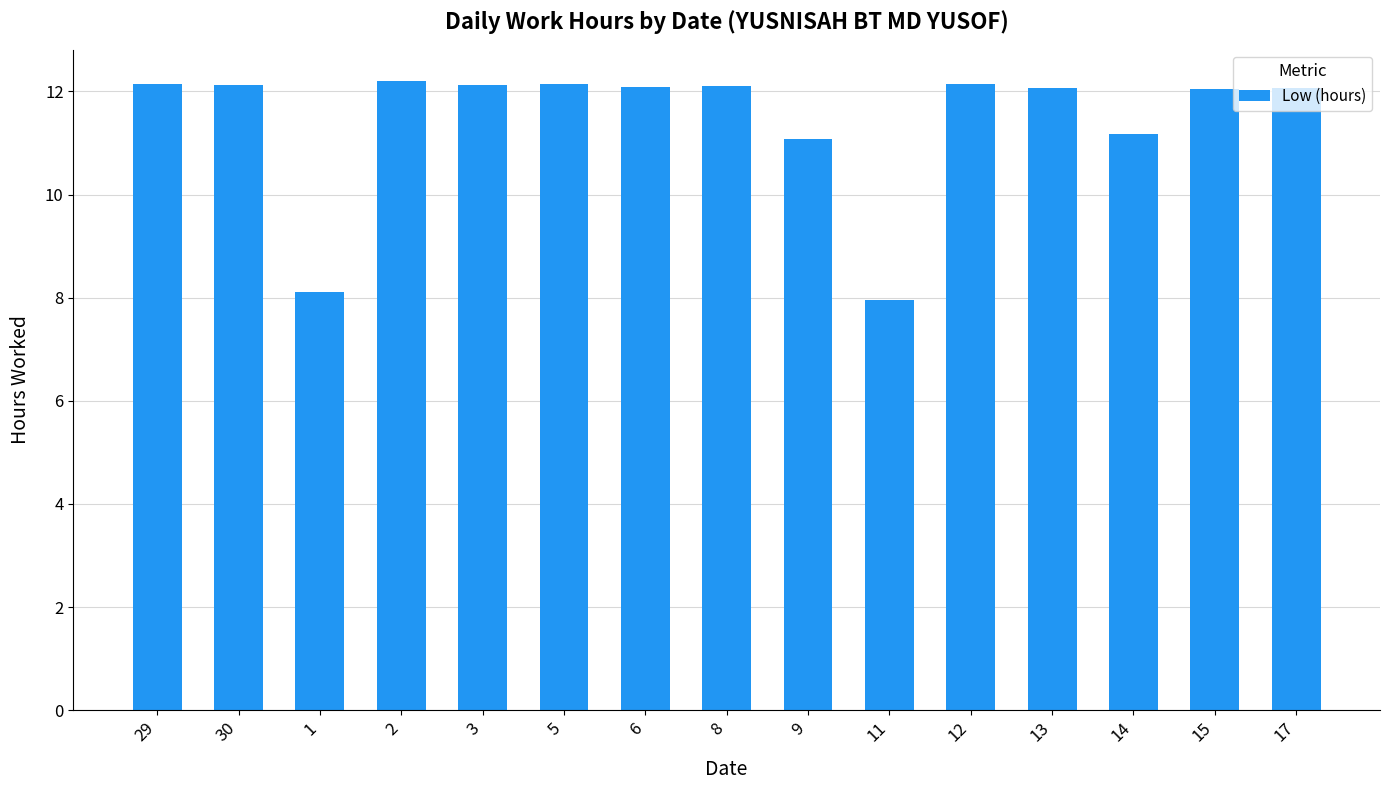

The chart shows a value of 11.1 at 9. True or false?

True